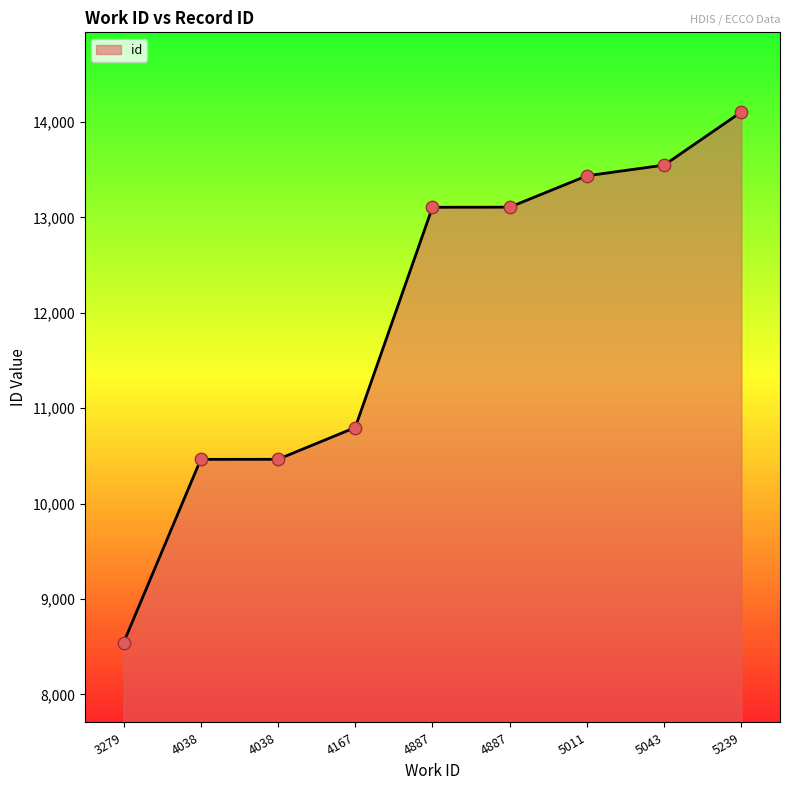

How many lines are shown in the chart?

1